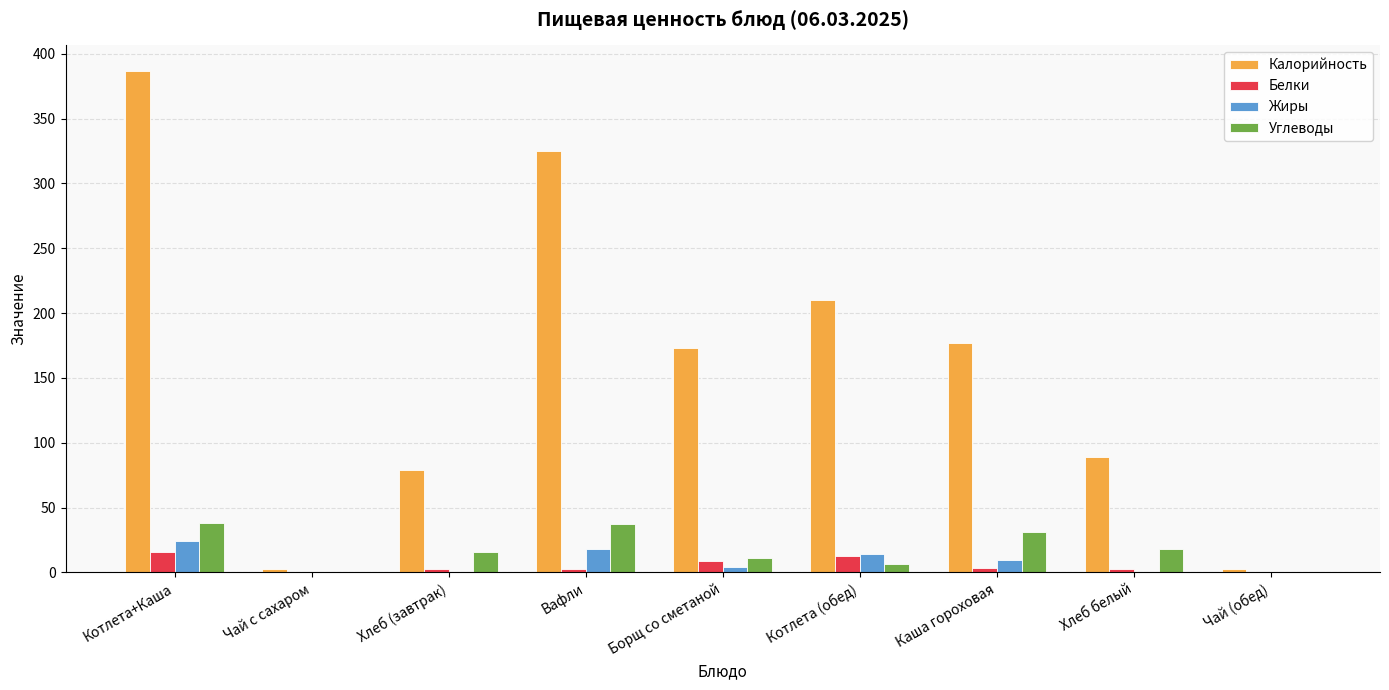

The value of Углеводы at Каша гороховая is 10.1. True or false?

False